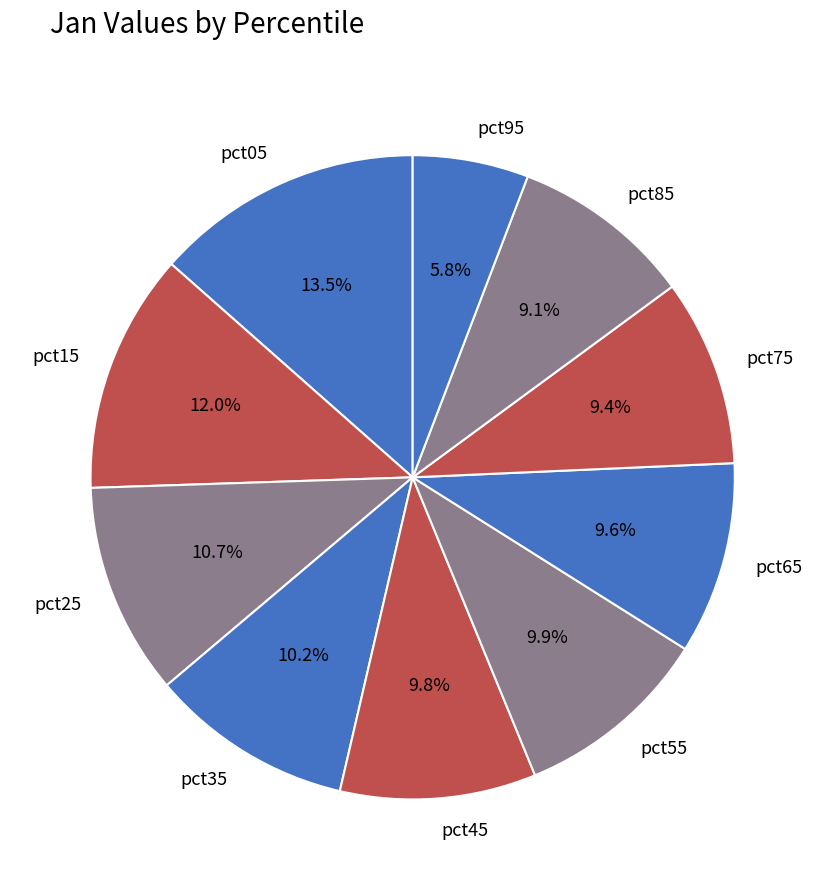

To the nearest percent, what percentage of the pie is pct45?

10%